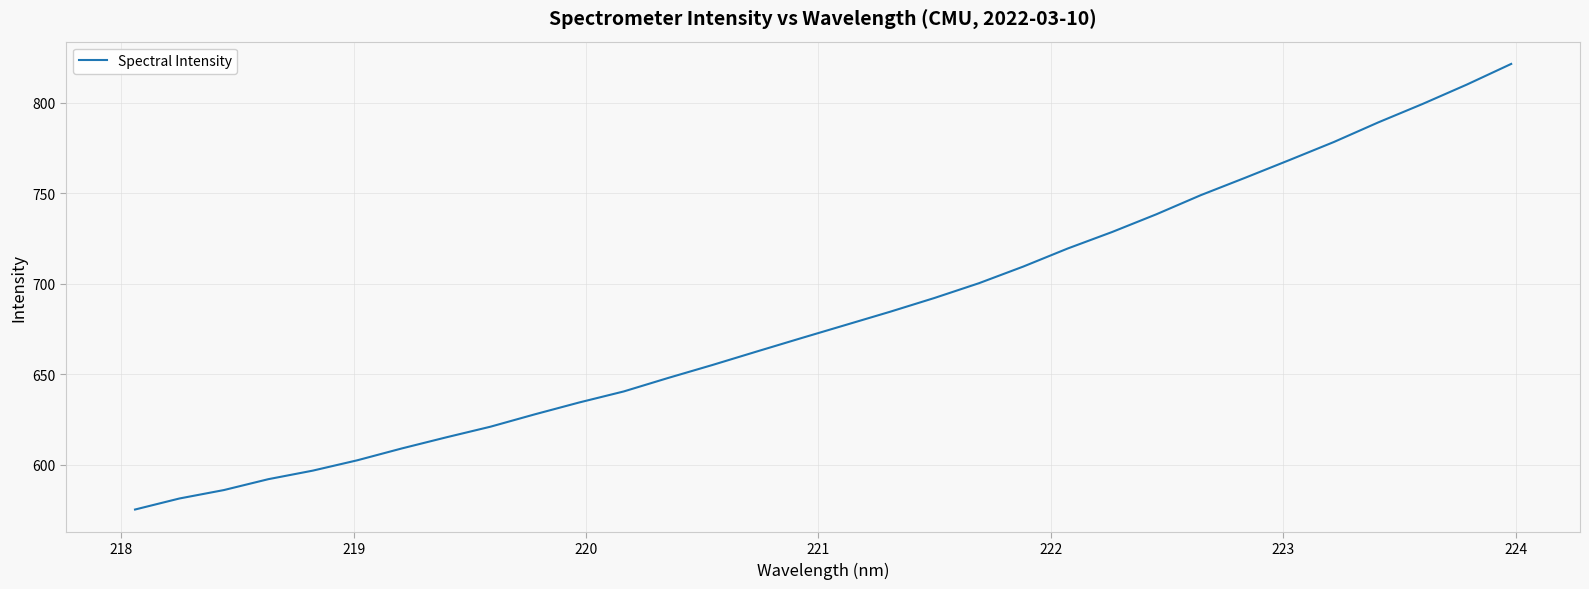

What is the maximum value shown in the chart?

821.5